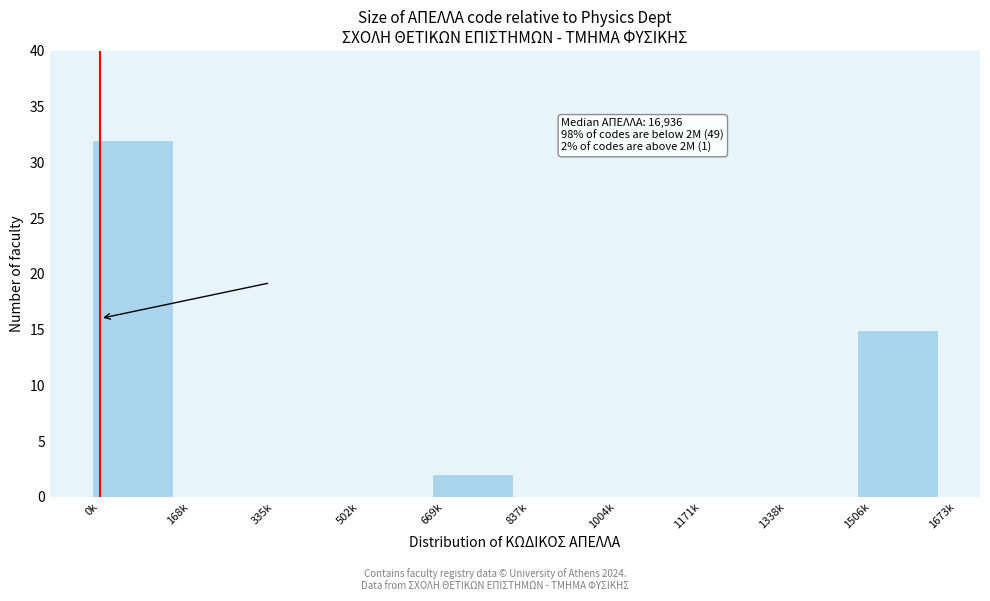

Reading left to right, transcribe all the data shown in this chart.

0k=32	168k=0	335k=0	502k=0	669k=2	837k=0	1004k=0	1171k=0	1338k=0	1506k=15